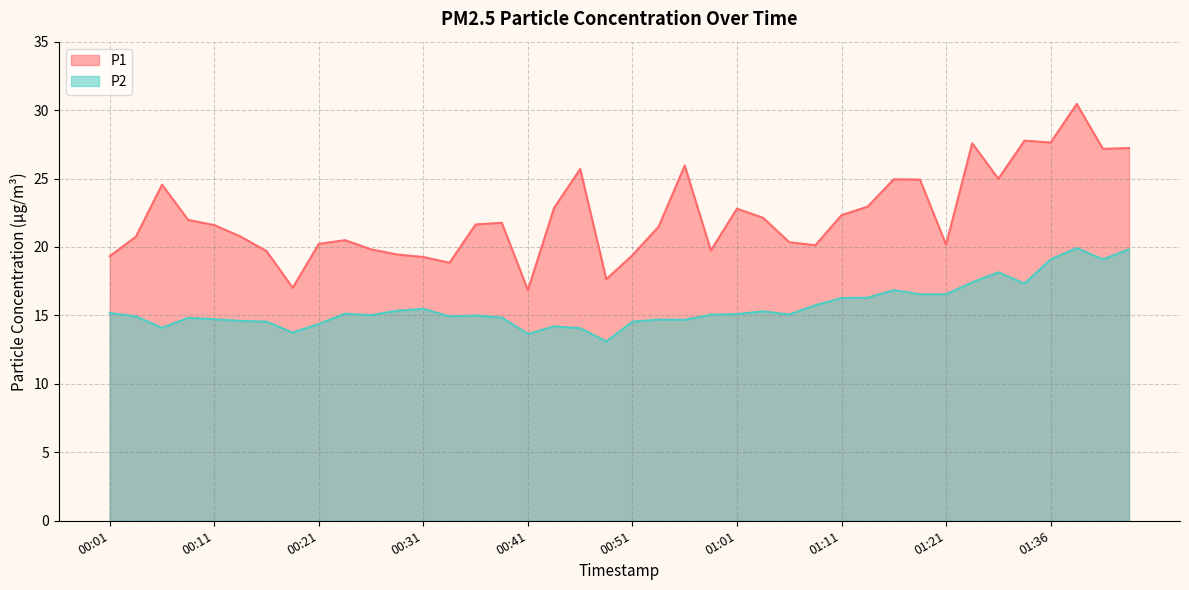

Reading left to right, transcribe all the data shown in this chart.

P1: 00:01=19.3	00:04=20.8	00:06=24.6	00:08=22.0	00:11=21.6	00:13=20.8	00:16=19.7	00:18=17.0	00:21=20.2	00:23=20.5	00:26=19.8	00:28=19.4	00:31=19.3	00:33=18.9	00:36=21.6	00:38=21.8	00:41=16.9	00:43=22.9	00:46=25.7	00:48=17.6	00:51=19.4	00:53=21.5	00:56=25.9	00:58=19.8	01:01=22.8	01:03=22.1	01:06=20.4	01:08=20.1	01:11=22.3	01:13=22.9	01:16=24.9	01:18=24.9	01:21=20.2	01:29=27.6	01:31=25.0	01:34=27.8	01:36=27.6	01:39=30.4	01:41=27.2	01:44=27.2
P2: 00:01=15.2	00:04=14.9	00:06=14.1	00:08=14.8	00:11=14.7	00:13=14.6	00:16=14.6	00:18=13.8	00:21=14.4	00:23=15.1	00:26=15.0	00:28=15.3	00:31=15.5	00:33=14.9	00:36=15.0	00:38=14.8	00:41=13.7	00:43=14.2	00:46=14.1	00:48=13.1	00:51=14.6	00:53=14.7	00:56=14.7	00:58=15.1	01:01=15.1	01:03=15.3	01:06=15.1	01:08=15.8	01:11=16.3	01:13=16.3	01:16=16.9	01:18=16.6	01:21=16.6	01:29=17.4	01:31=18.1	01:34=17.3	01:36=19.1	01:39=19.9	01:41=19.1	01:44=19.8